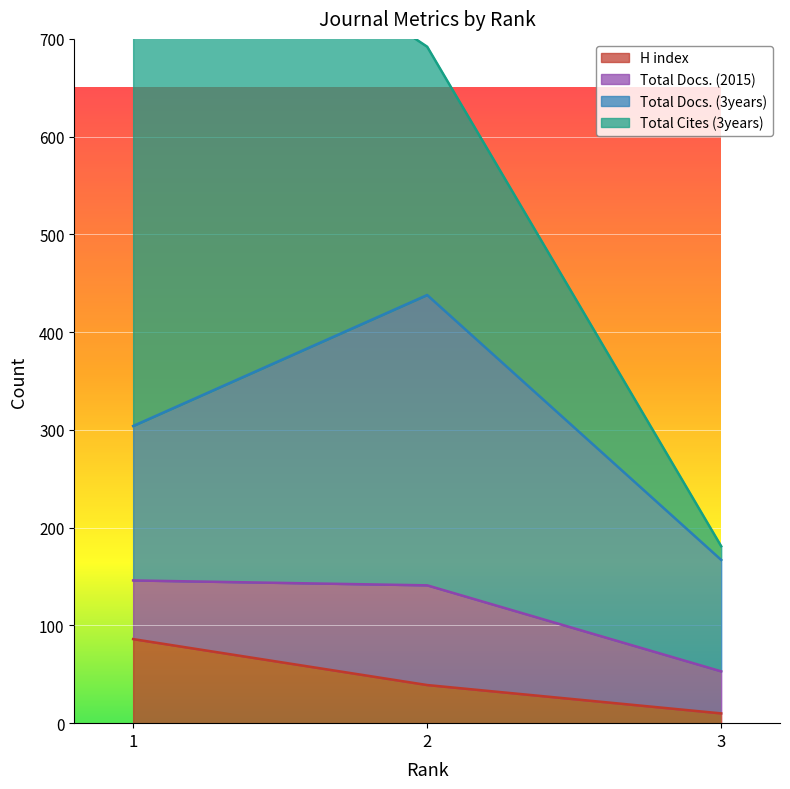

Rank the categories by H index value from highest to lowest.

1, 2, 3